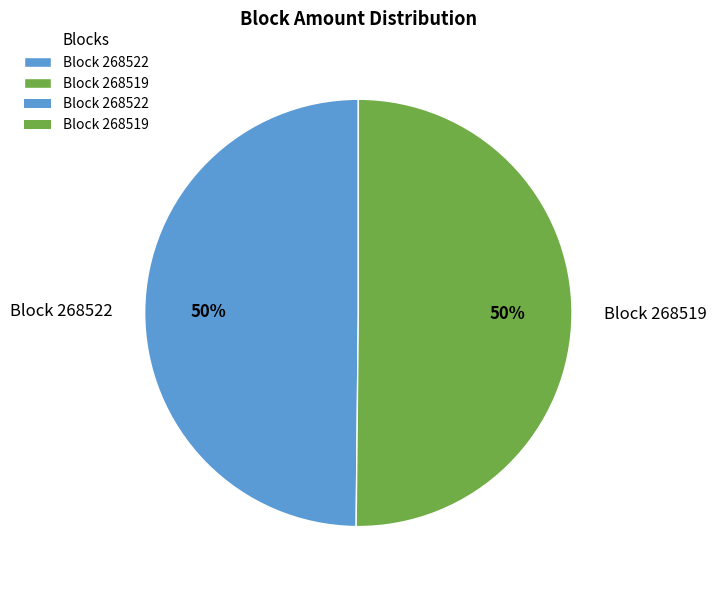

Is the sum of Block 268522 and Block 268519 greater than half?

Yes